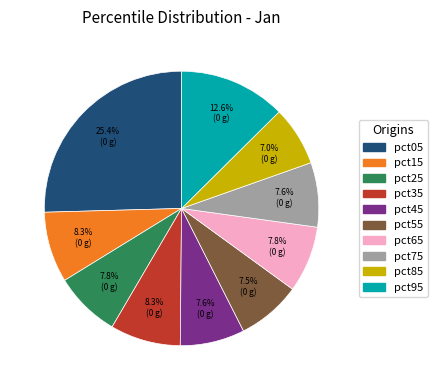

Which has a higher value, pct15 or pct25?

pct15